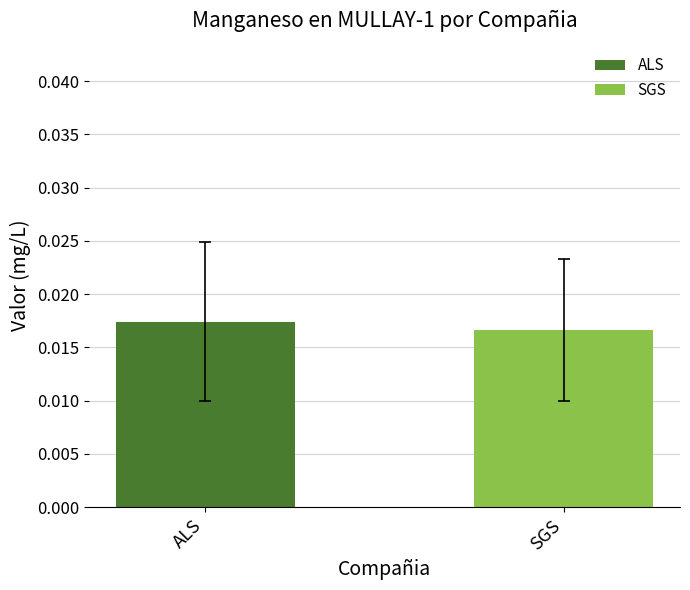

Which series has the widest spread of values?

ALS